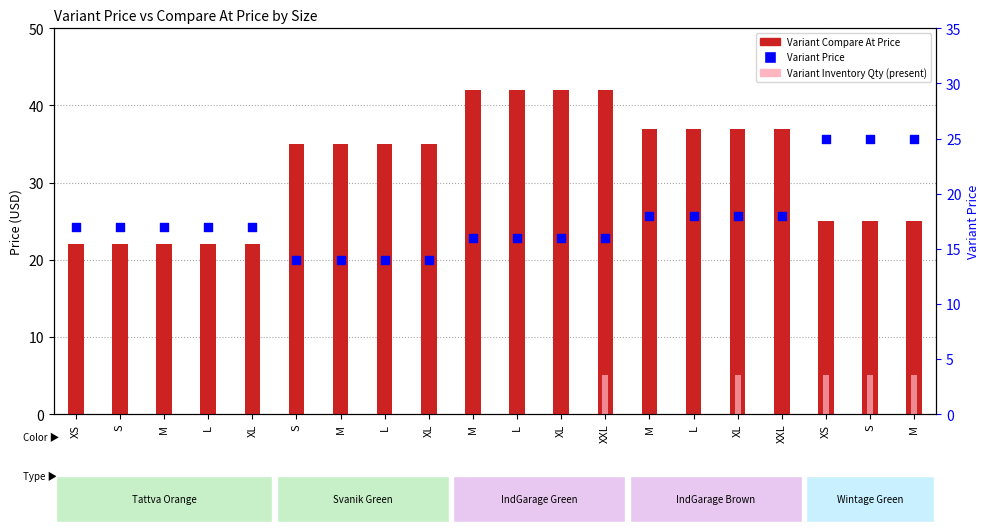

What are all the series names shown in the legend?

Variant Compare At Price, Variant Inventory Qty, Variant Price